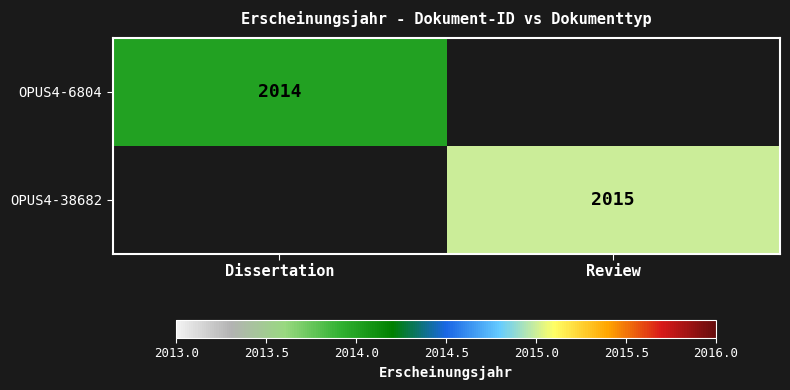

The OPUS4-38682 series shows 2015 at Review. True or false?

True